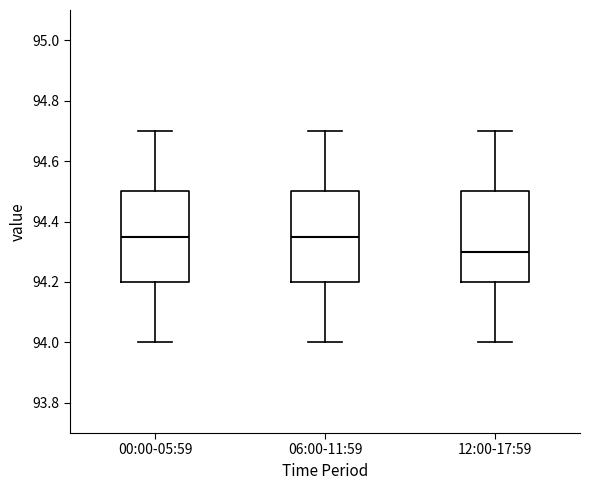

Which box has the lowest median line?

12:00-17:59